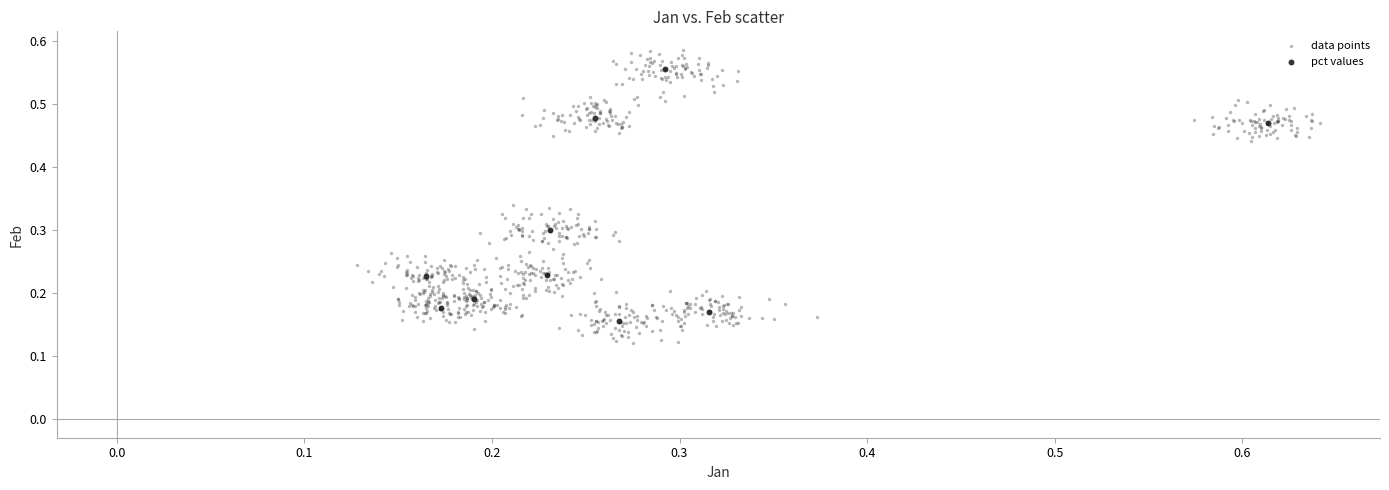

Which series reaches the minimum Y coordinate?

data points